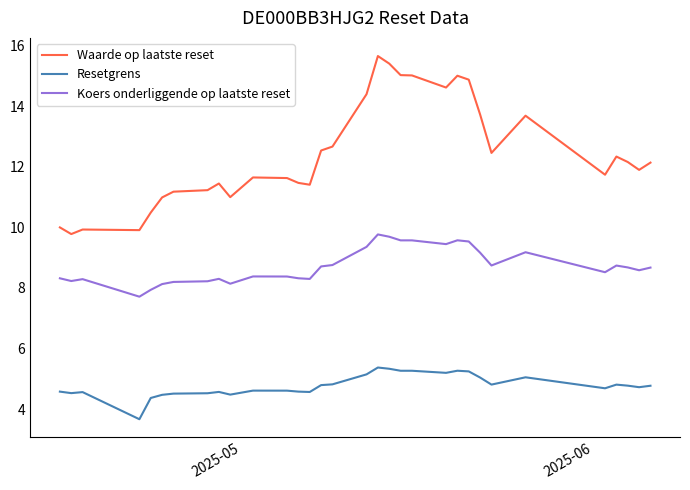

What is the maximum value shown in the chart?

15.7